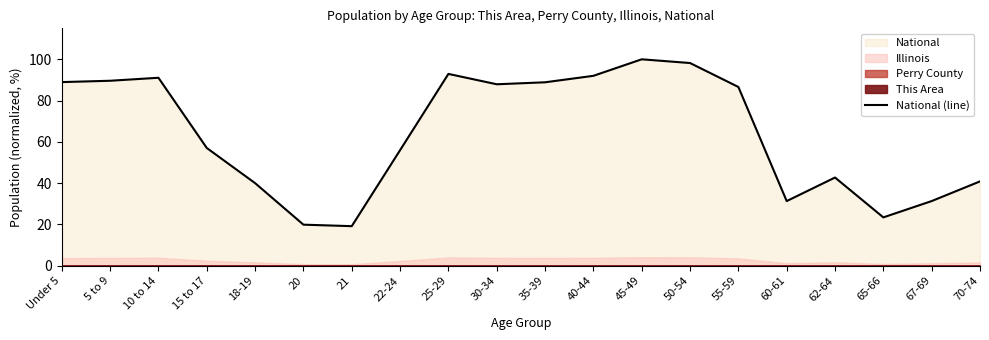

What is the sum of the values at 60-61 and 40-44?

123.3